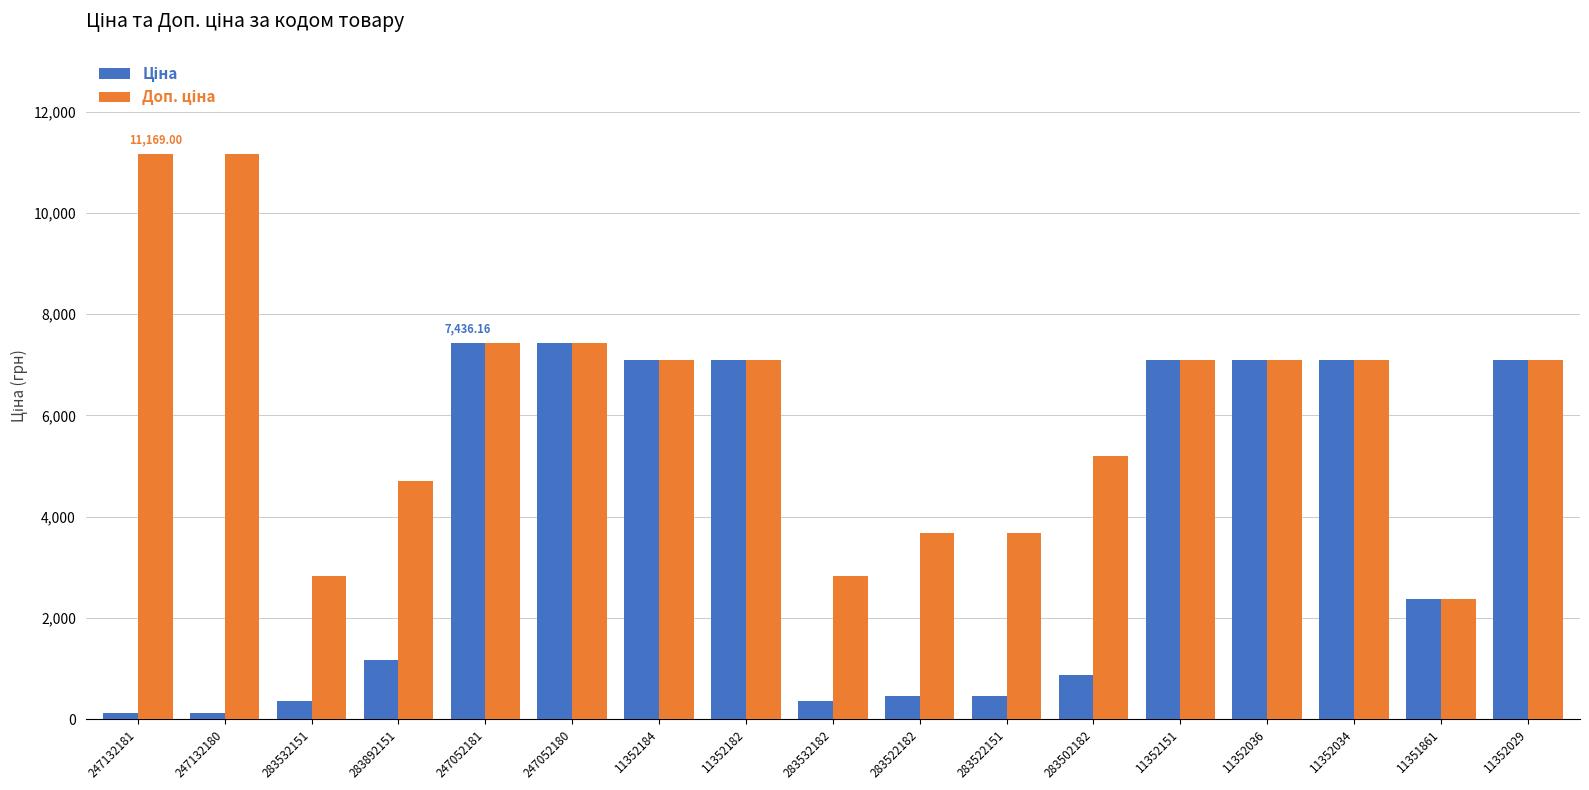

What is the total value across all series at 11351861?

4744.4